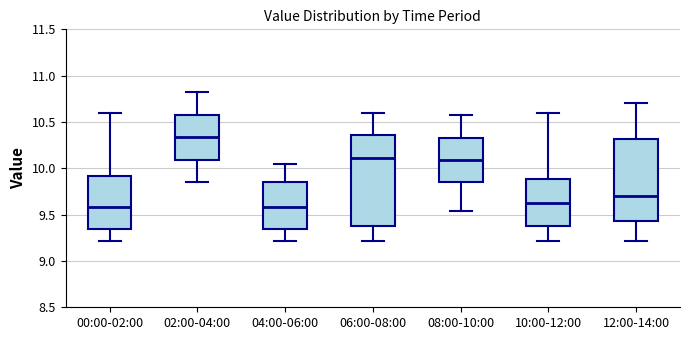

Which box is the tallest, from its lower edge to its upper edge?

06:00-08:00